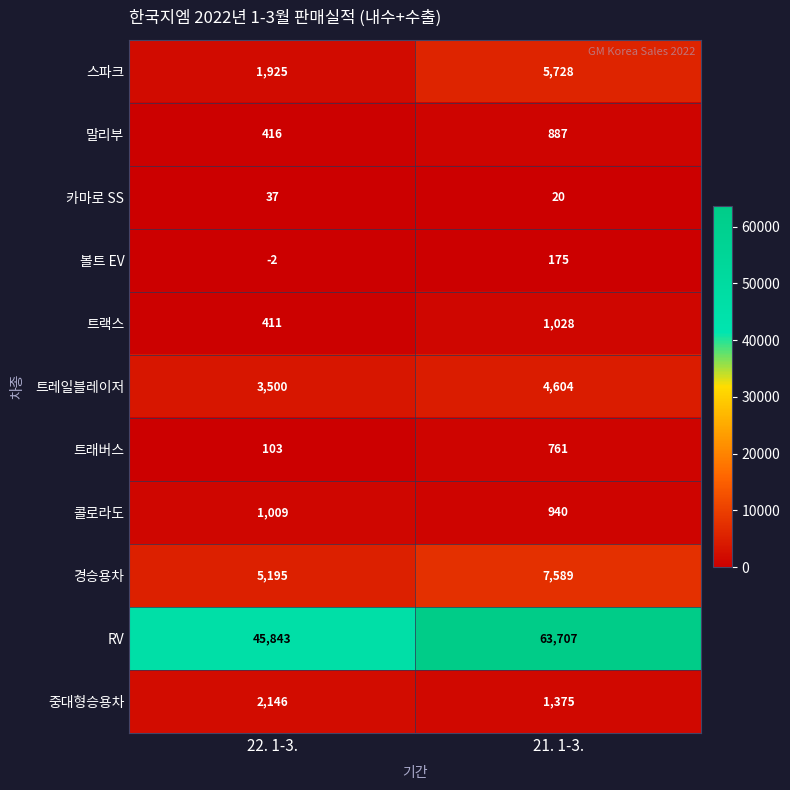

Reading right to left, transcribe all the data shown in this chart.

스파크: 21. 1-3.=5728	22. 1-3.=1925
말리부: 21. 1-3.=887	22. 1-3.=416
카마로 SS: 21. 1-3.=20	22. 1-3.=37
볼트 EV: 21. 1-3.=175	22. 1-3.=-2
트랙스: 21. 1-3.=1028	22. 1-3.=411
트레일블레이저: 21. 1-3.=4604	22. 1-3.=3500
트래버스: 21. 1-3.=761	22. 1-3.=103
콜로라도: 21. 1-3.=940	22. 1-3.=1009
경승용차: 21. 1-3.=7589	22. 1-3.=5195
RV: 21. 1-3.=63707	22. 1-3.=45843
중대형승용차: 21. 1-3.=1375	22. 1-3.=2146